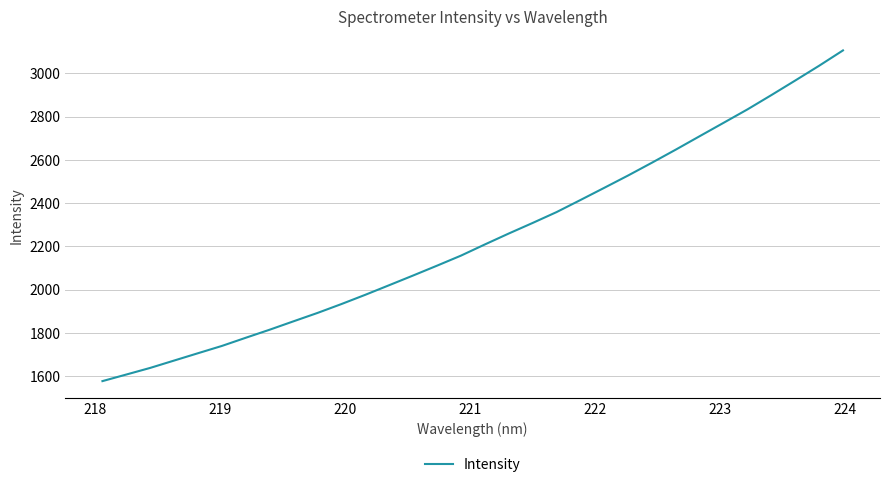

What is the difference between the maximum and minimum values?

1529.8